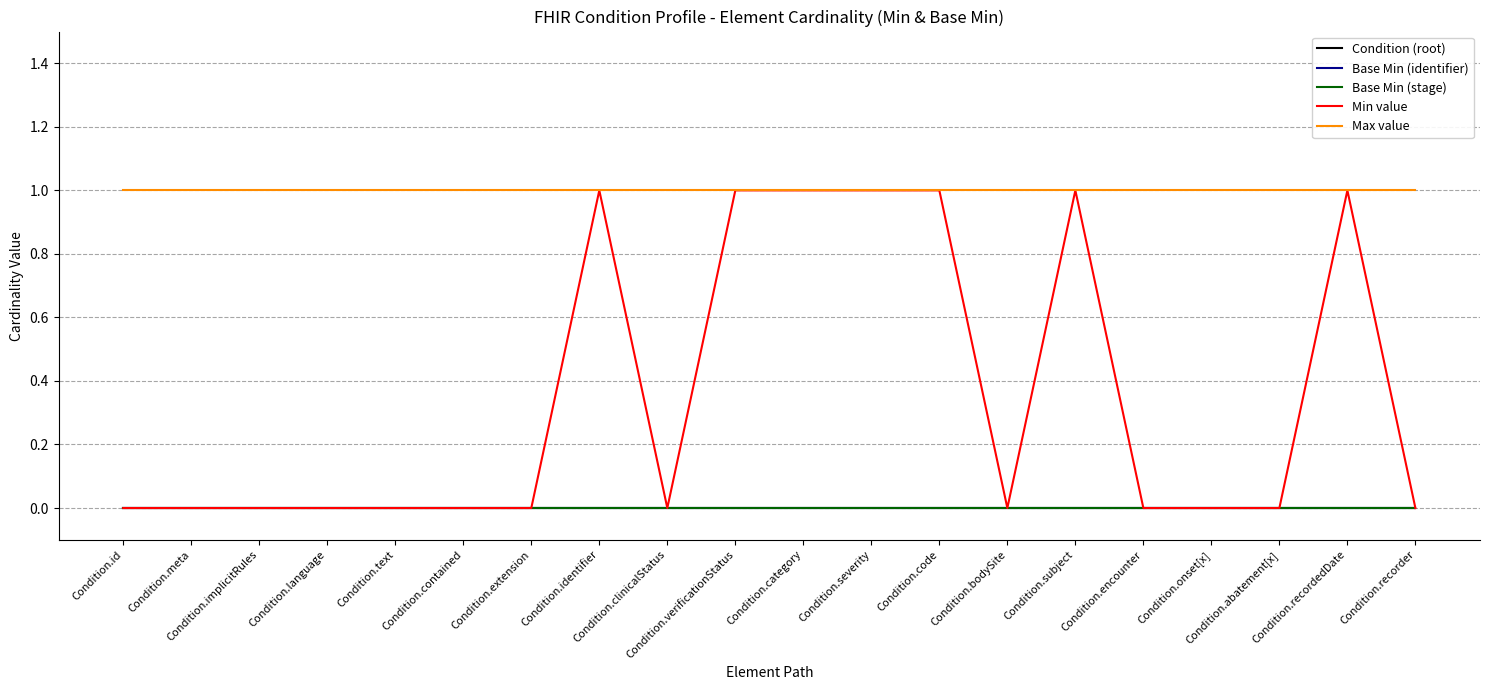

What is the minimum value for Max value?

1